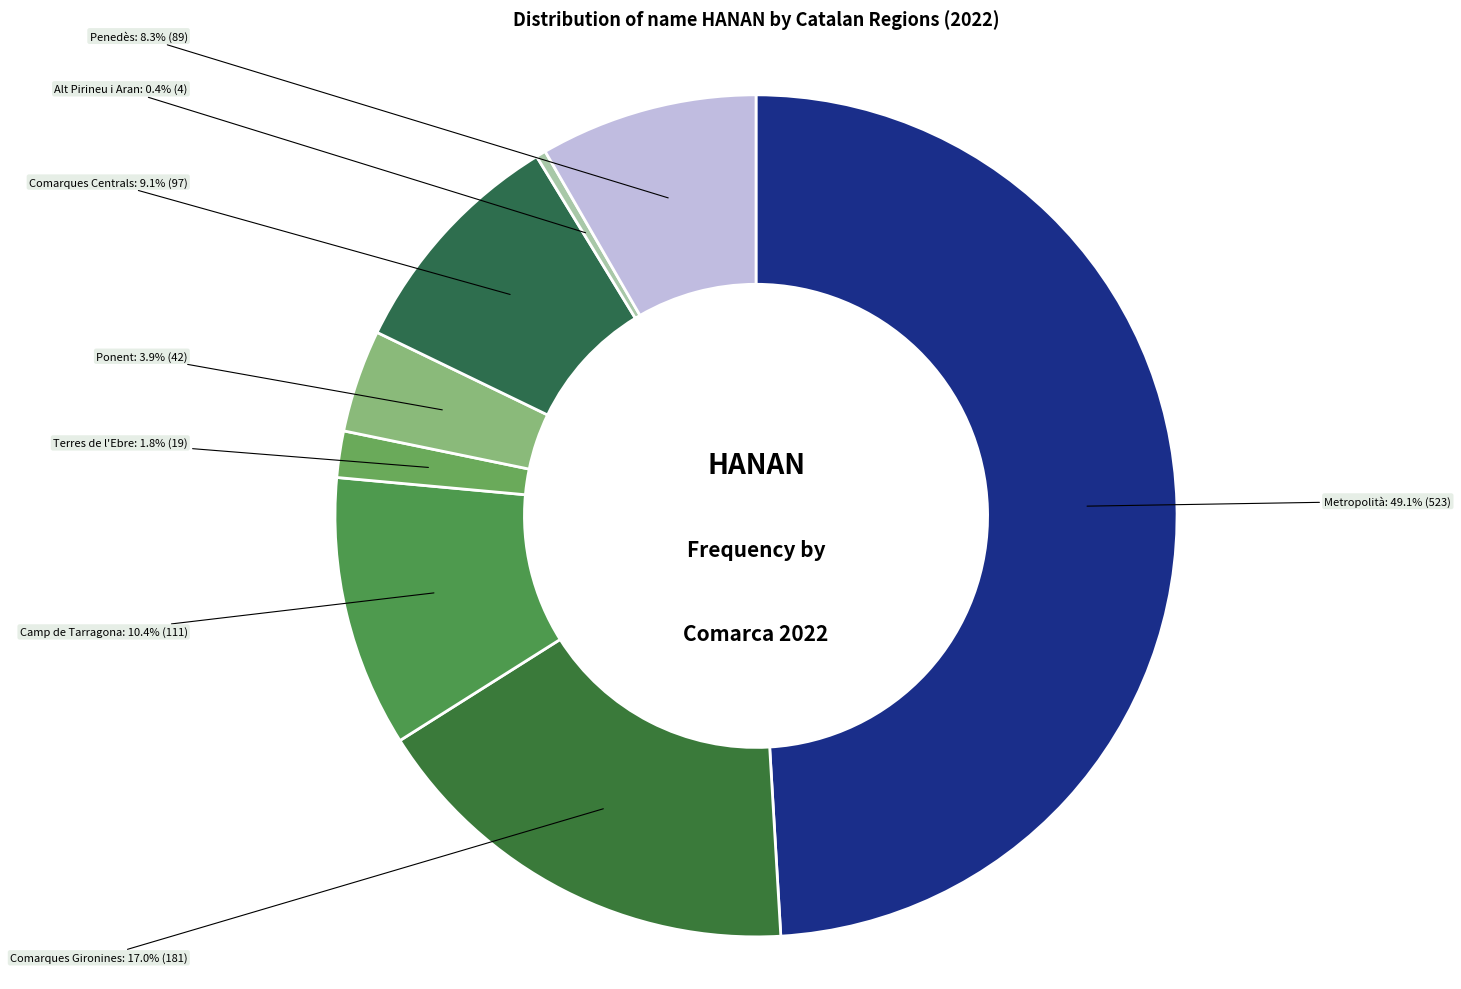

To the nearest percent, what portion does Terres de l'Ebre represent?

2%